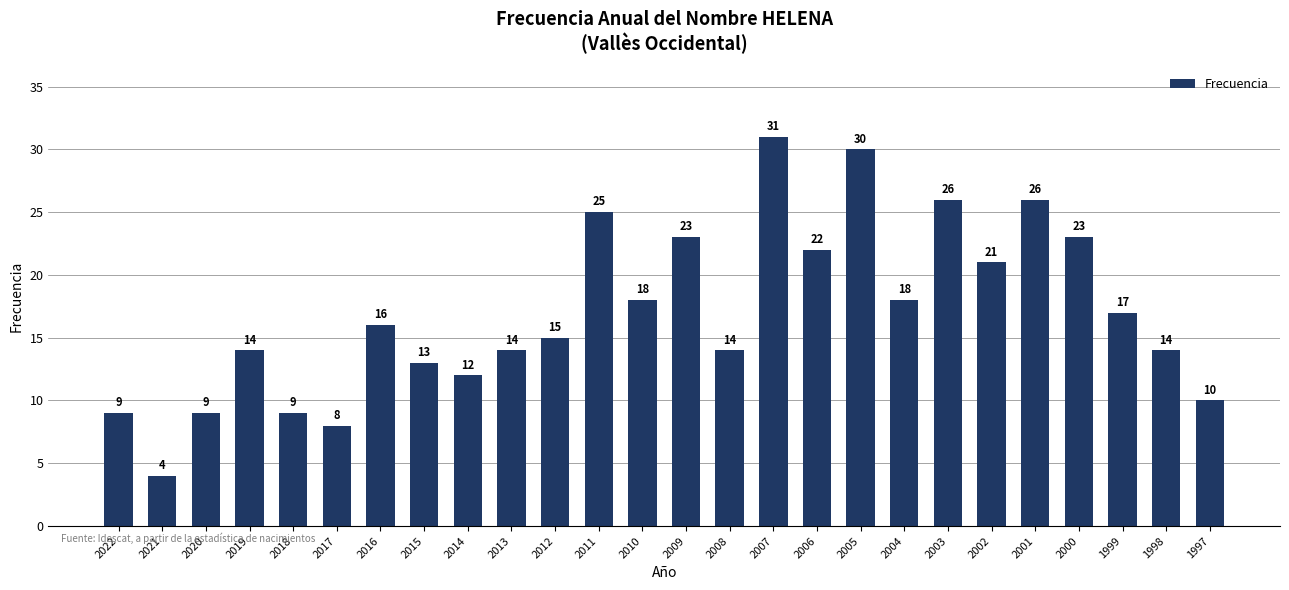

Where is the data nearest to the value 17?

1999